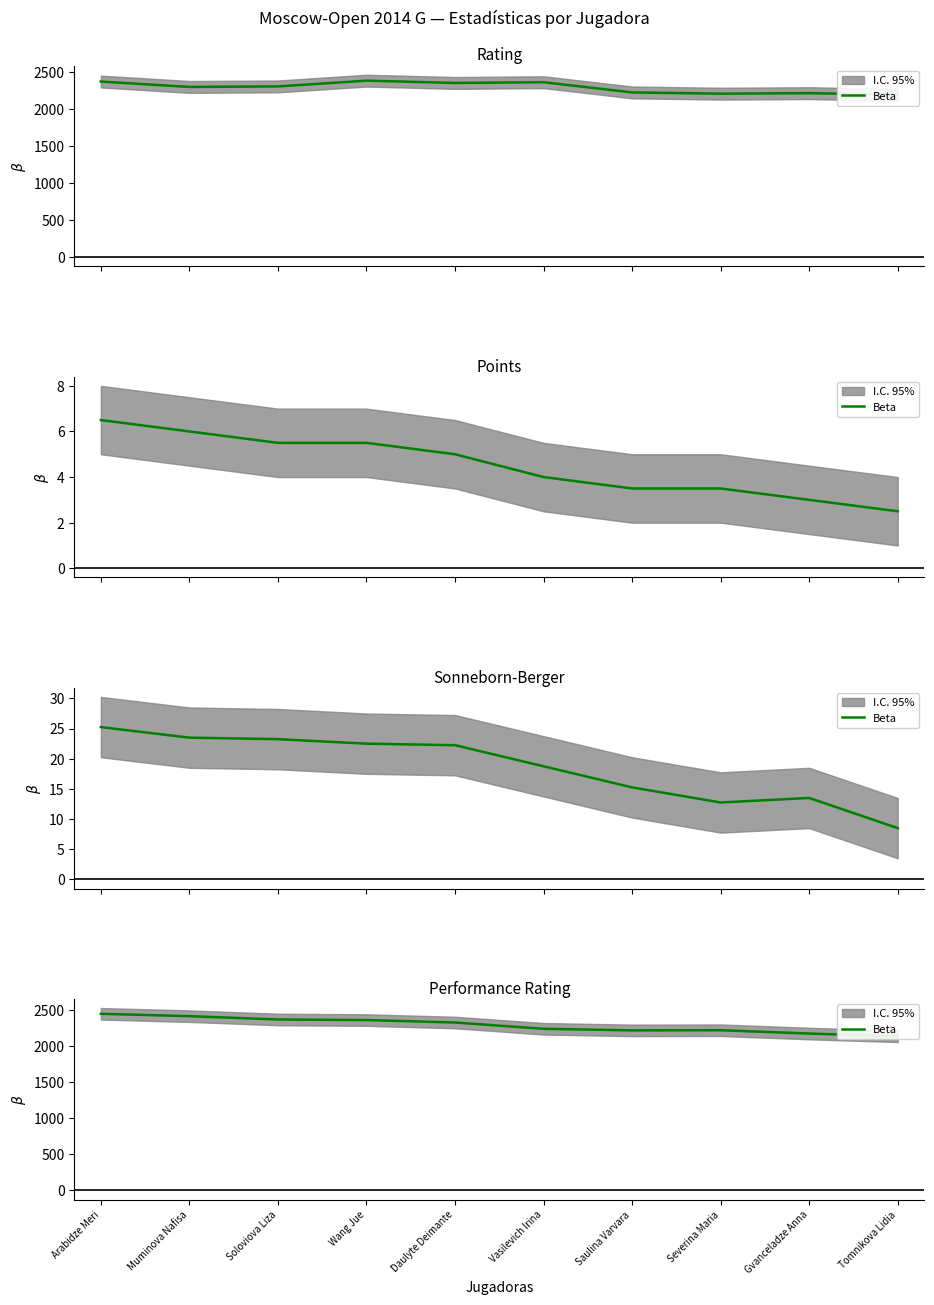

What is the change in value from Daulyte Deimante to Vasilevich Irina?

-87